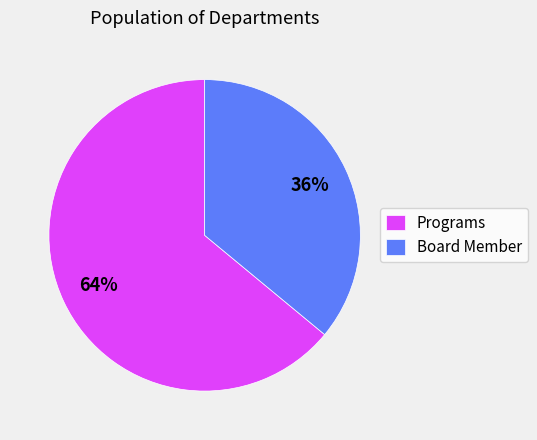

To the nearest percent, what is the difference between the Programs and Board Member slice percentages?

28%